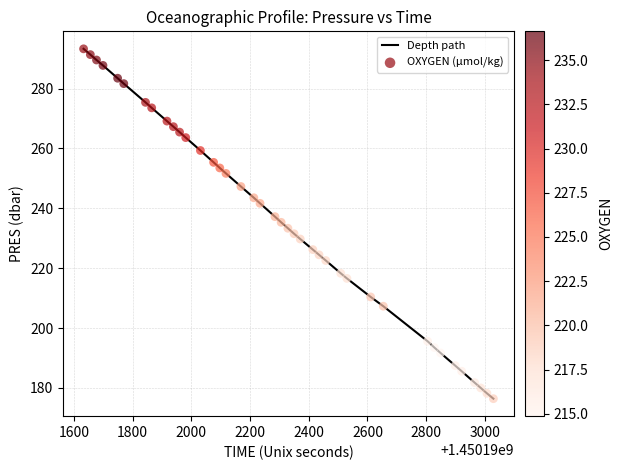

What is the maximum value shown in the chart?

293.3